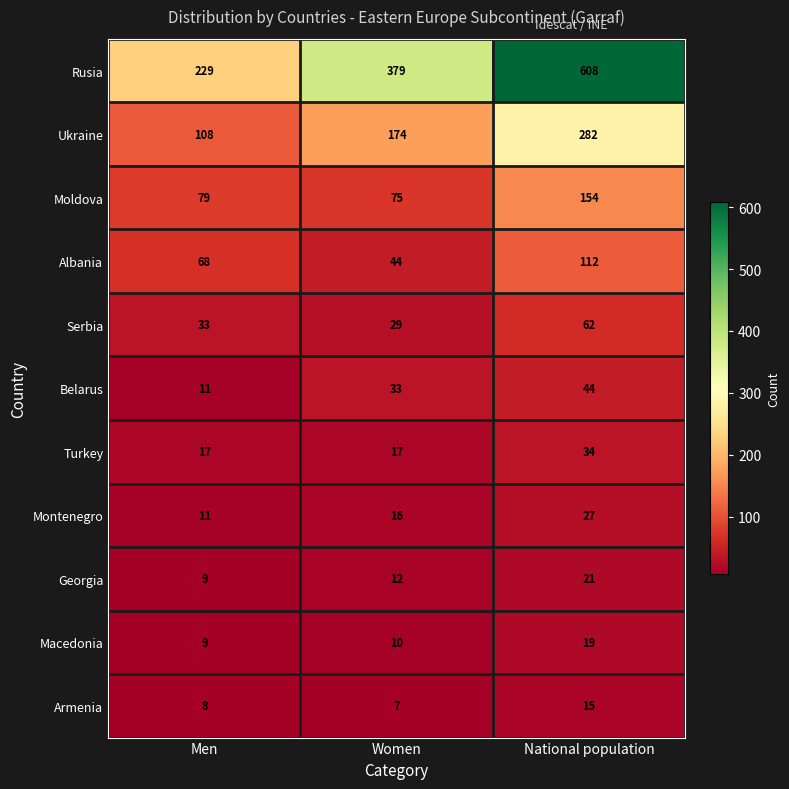

What is the total value across all series at National population?

1378